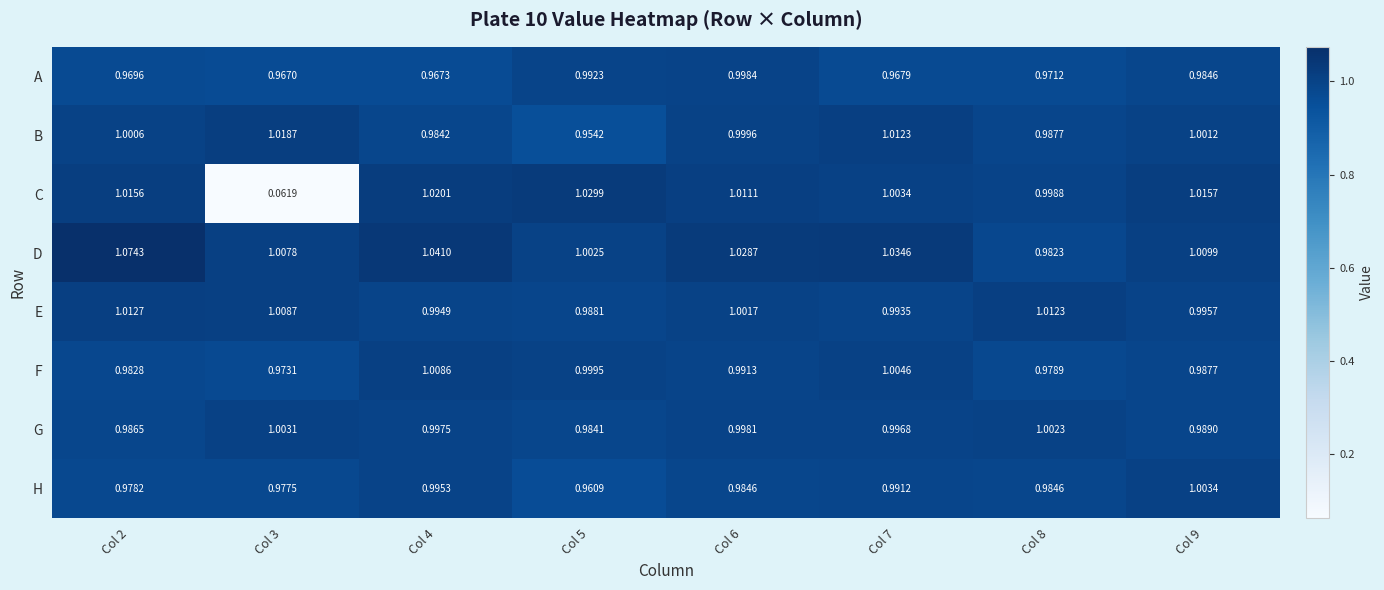

Which series has the largest range (max minus min)?

C